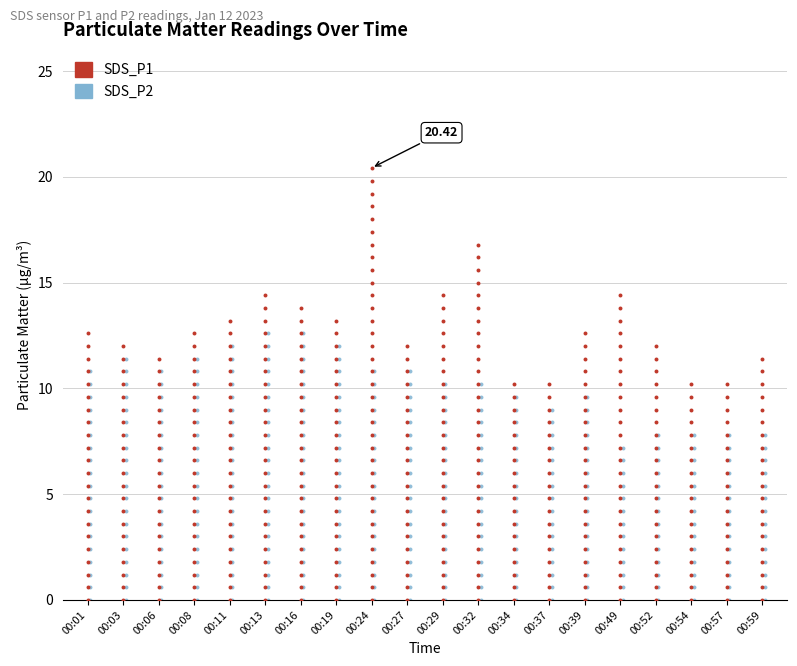

What are all the series names shown in the legend?

SDS_P1, SDS_P2